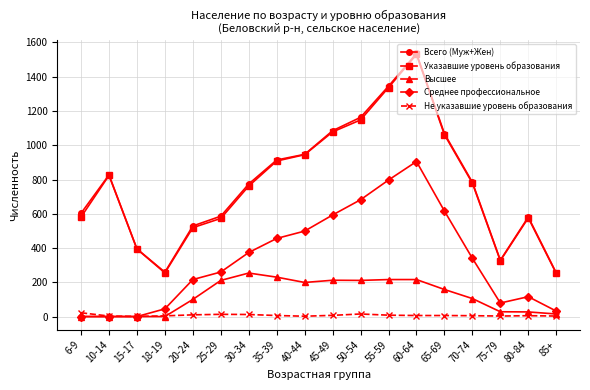

True or false: Высшее and Указавшие уровень образования intersect in this chart.

False